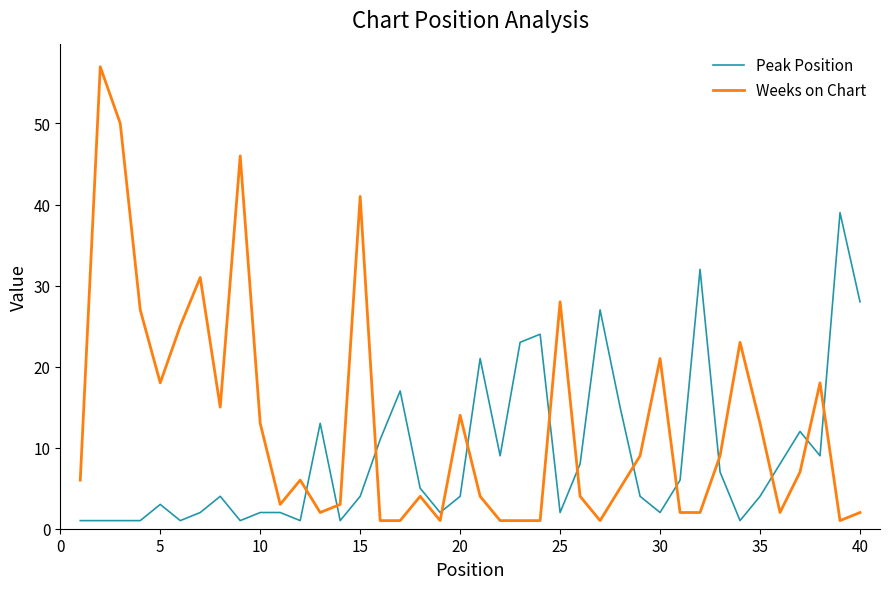

True or false: Weeks on Chart and Peak Position cross at least once.

True